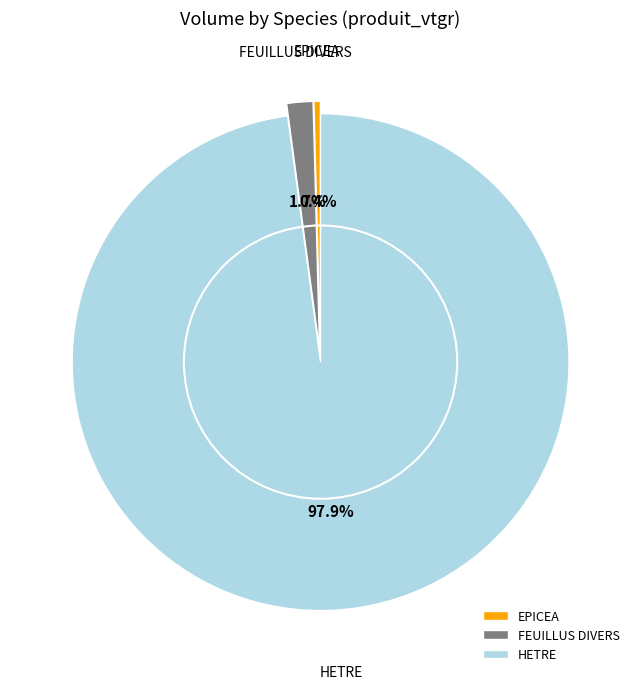

True or false: EPICEA accounts for 0% of the total.

True